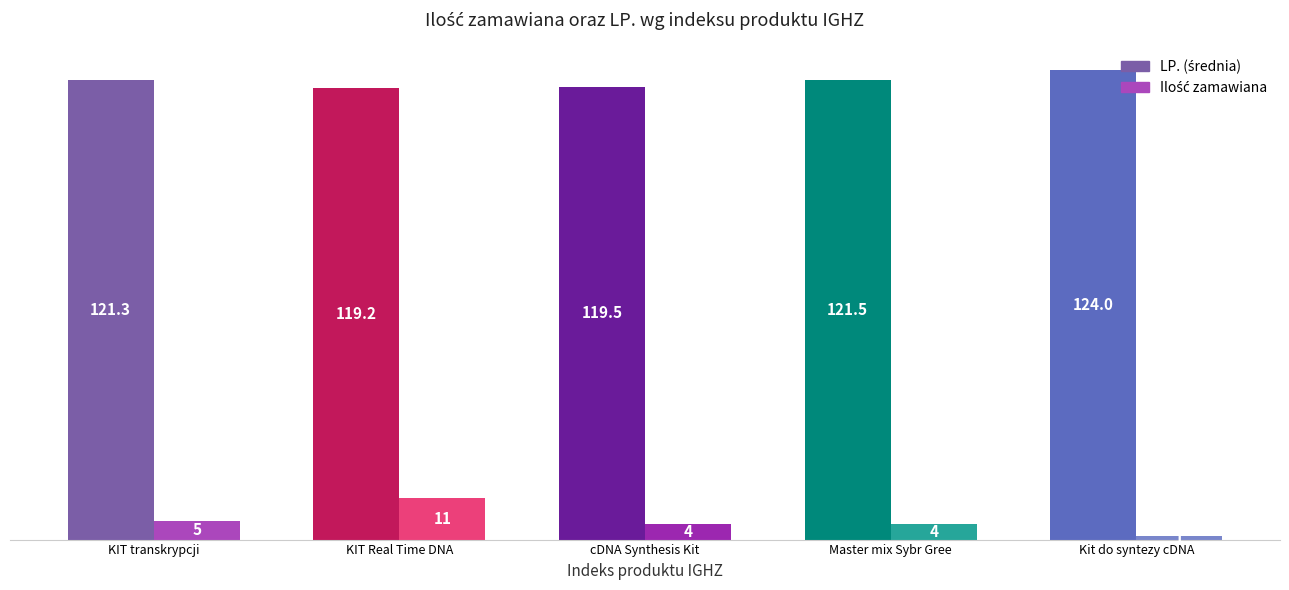

What is the minimum value shown in the chart?

1.0